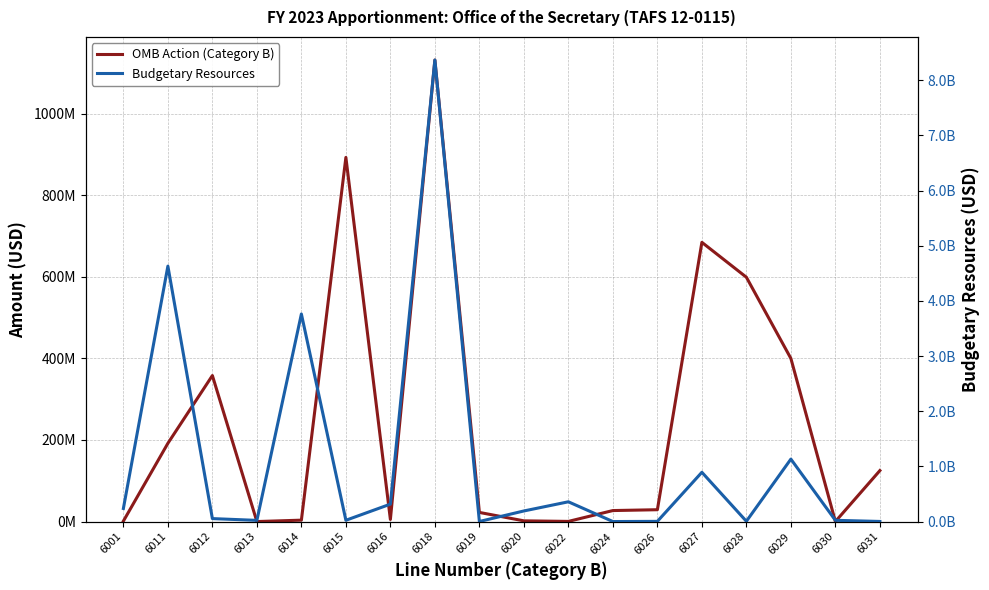

Between which two adjacent categories do Budgetary Resources and OMB Action (Category B) first intersect?

6011 and 6012